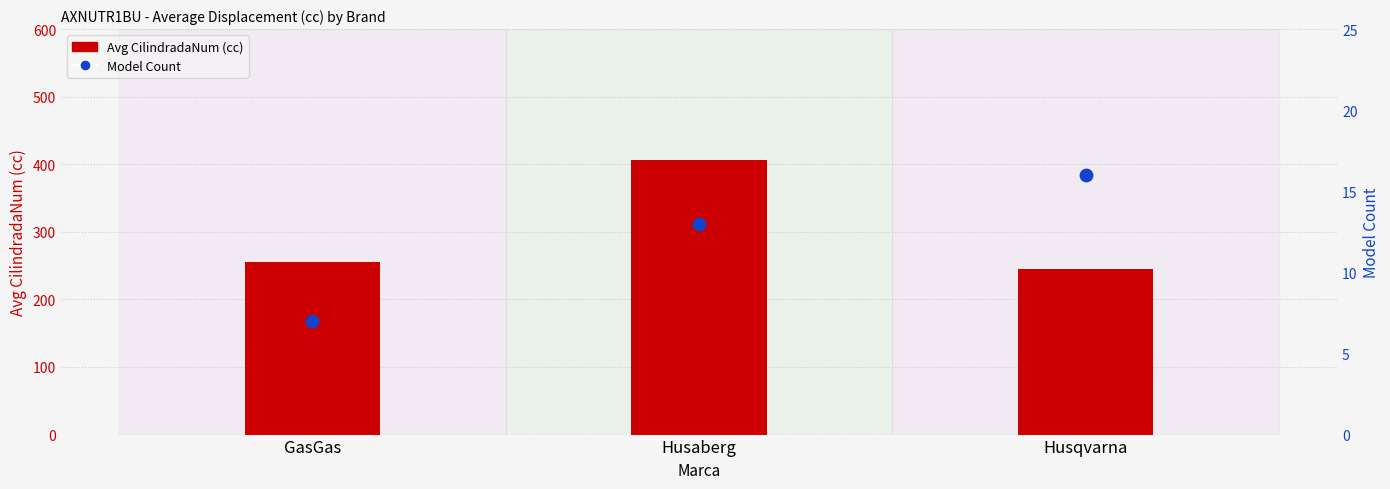

Which series has the widest spread of Y values?

Avg CilindradaNum (cc)